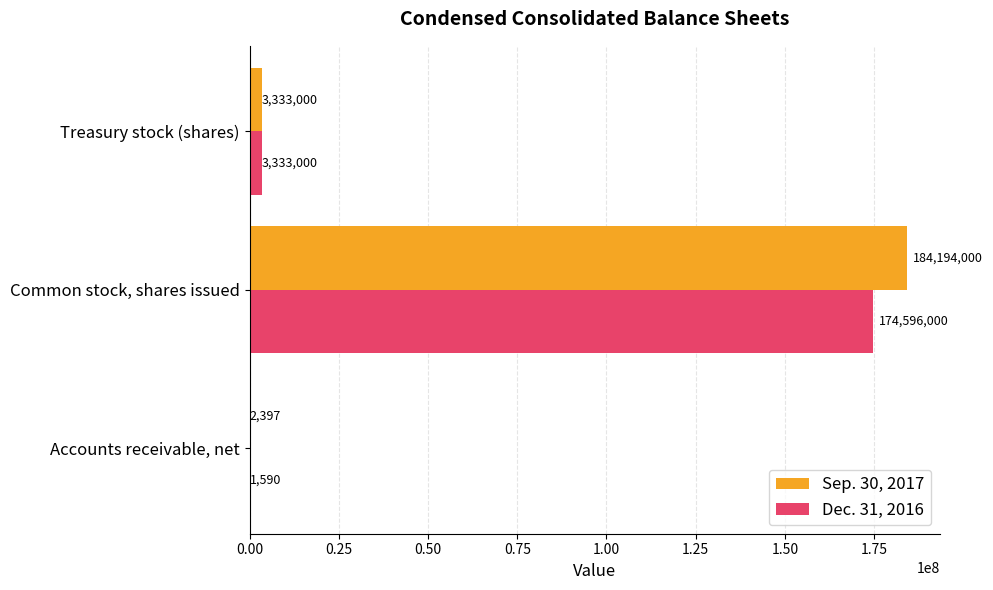

Is it true that Sep. 30, 2017 equals 2397 at Accounts receivable, net?

True